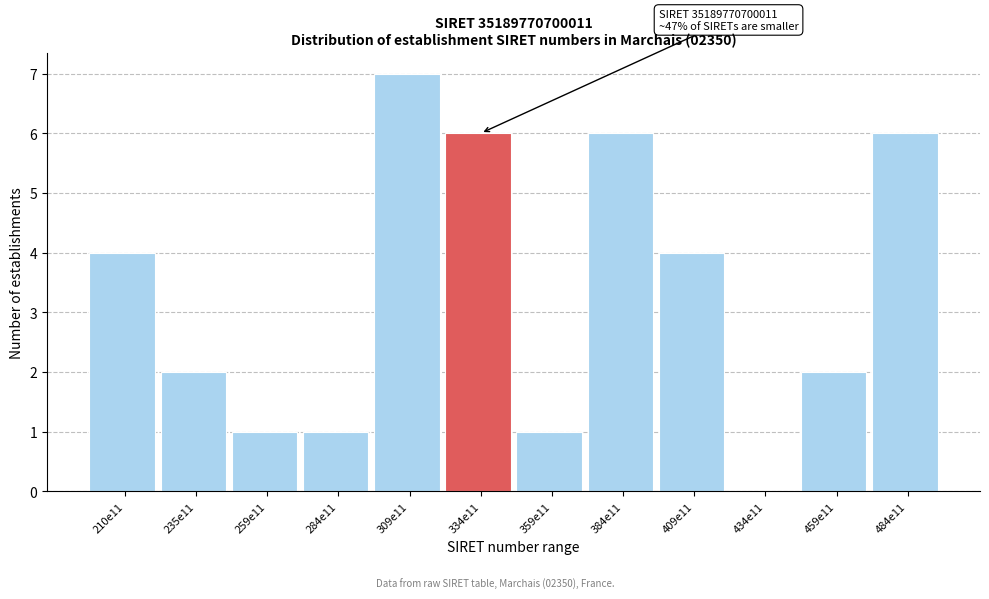

Reading right to left, transcribe all the data shown in this chart.

484e11=6	459e11=2	434e11=0	409e11=4	384e11=6	359e11=1	334e11=6	309e11=7	284e11=1	259e11=1	235e11=2	210e11=4